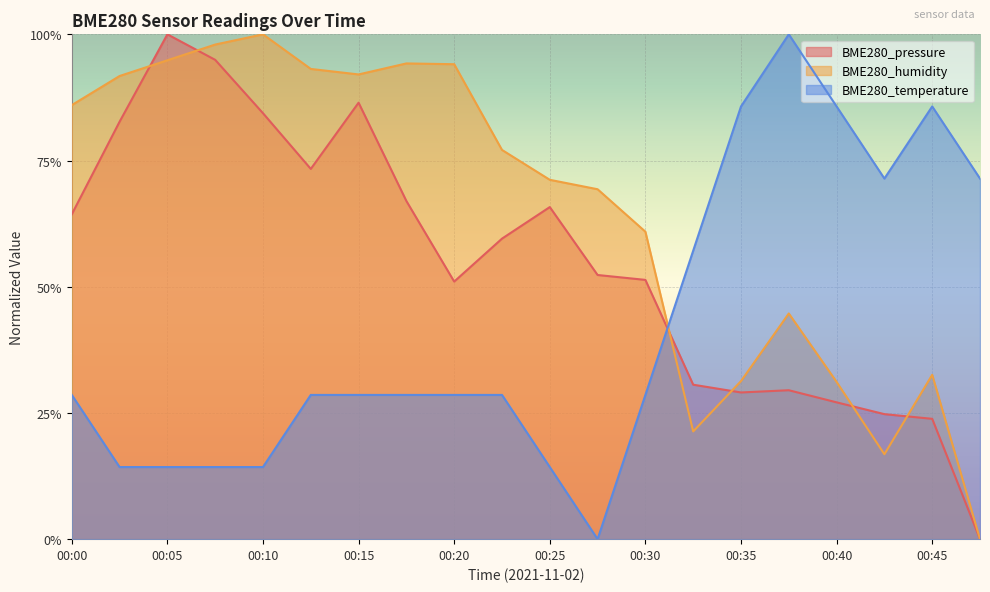

Is the value of BME280_temperature at 00:35 greater than the value of BME280_pressure at 00:23?

Yes